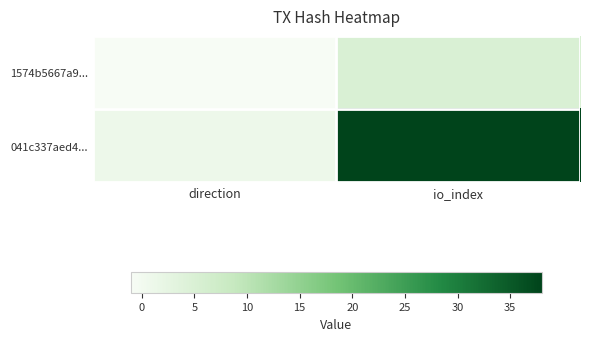

Reading right to left, extract all data points from this chart.

1574b5667a9...: io_index=5	direction=-1
041c337aed4...: io_index=38	direction=1